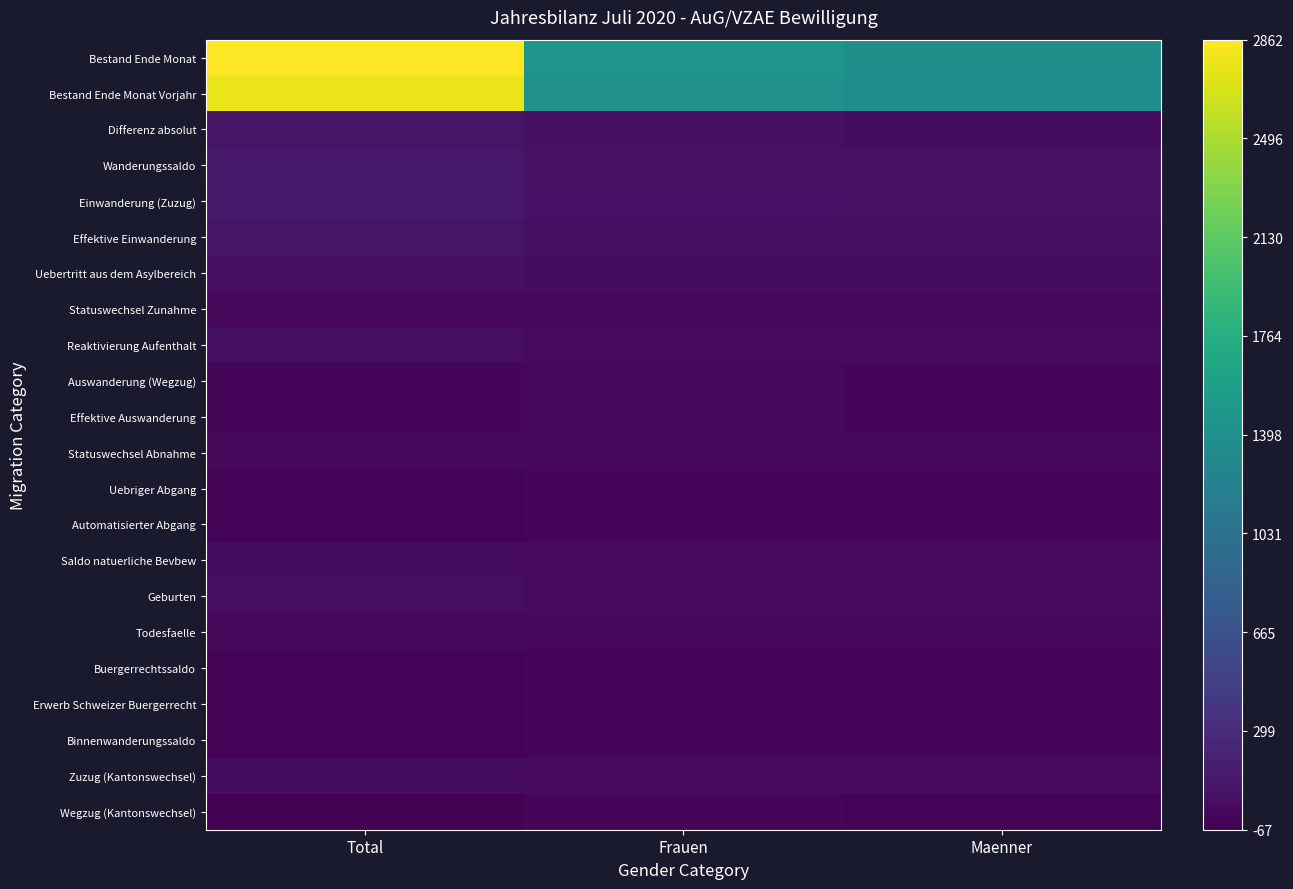

What is the difference between the highest and lowest values at Maenner?

1426